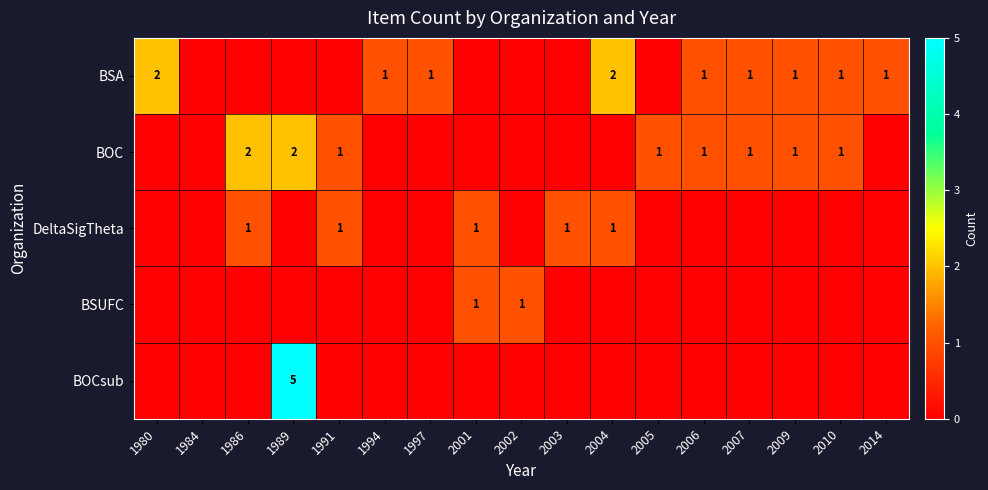

What is the difference between the highest and lowest values at 2004?

2